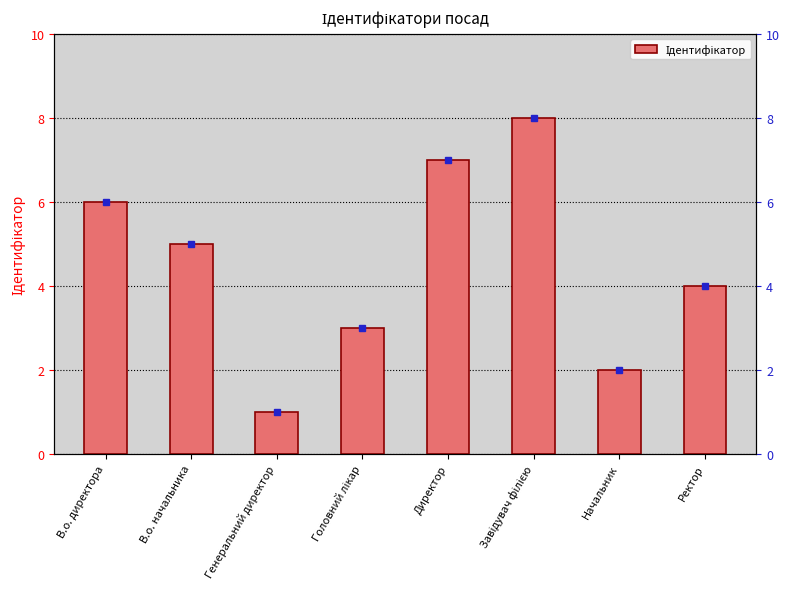

How many values exceed 5?

3